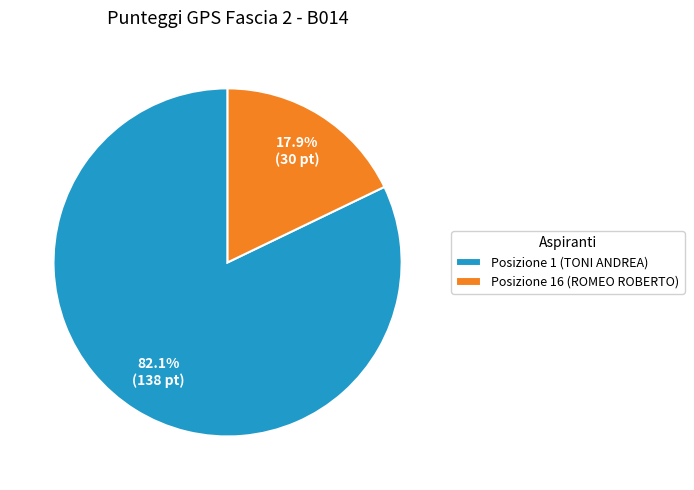

How many slices are in this pie chart?

2